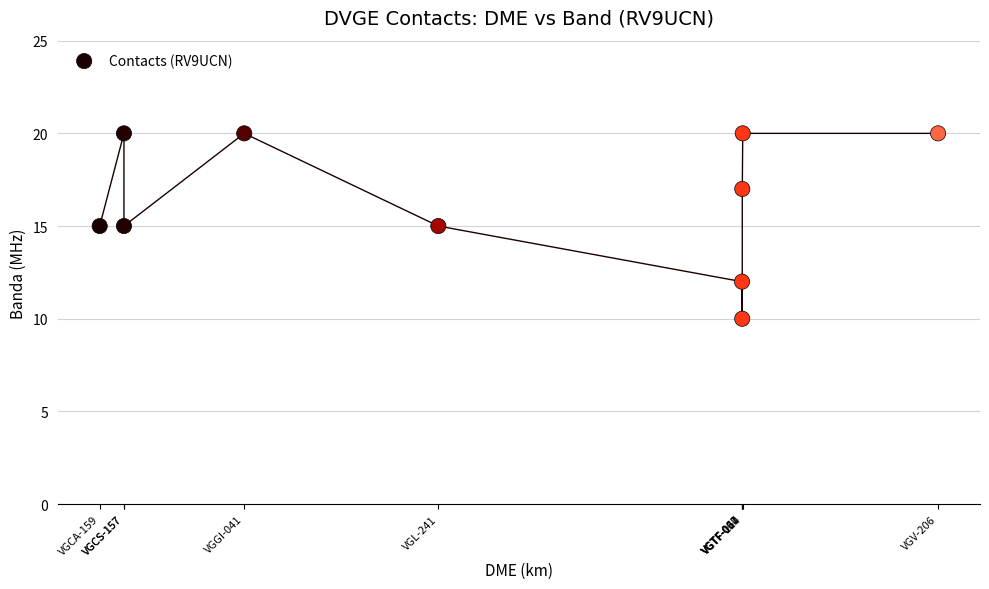

What is the range of X values (max minus min)?

35225